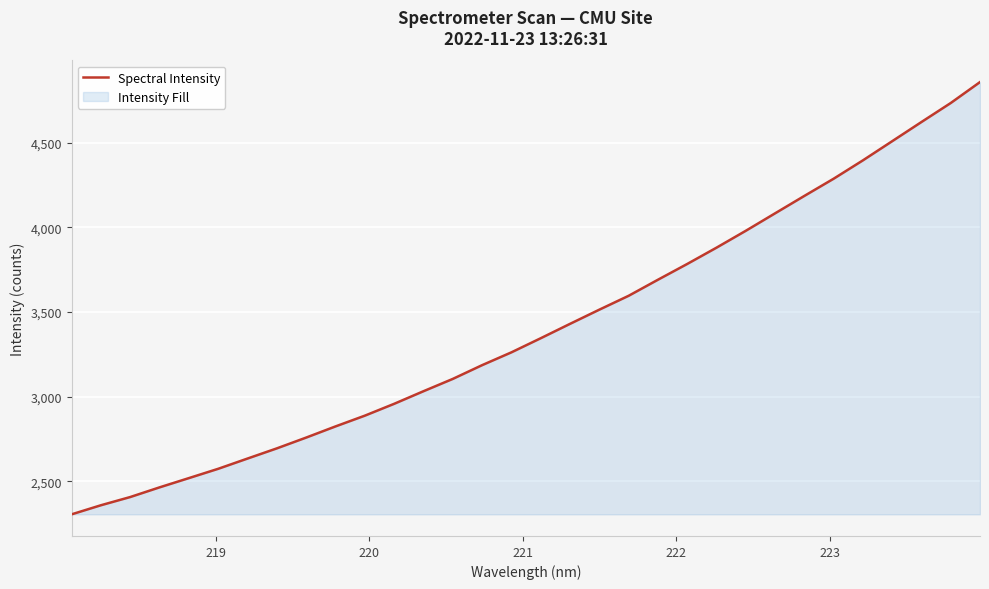

What is the smallest value displayed?

2304.6